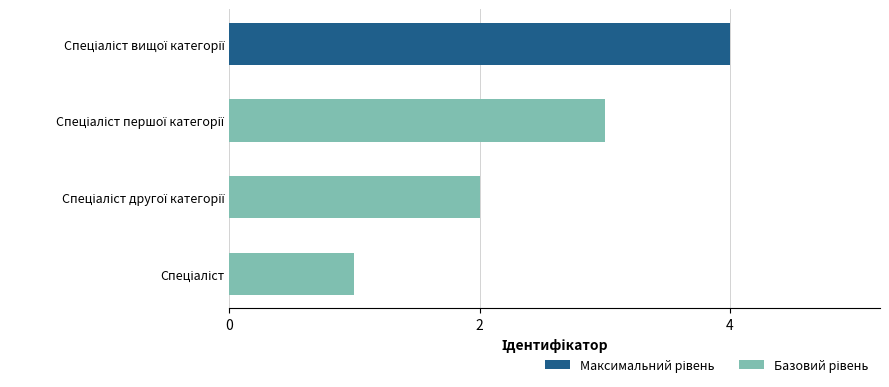

What is the sum of all values?

10